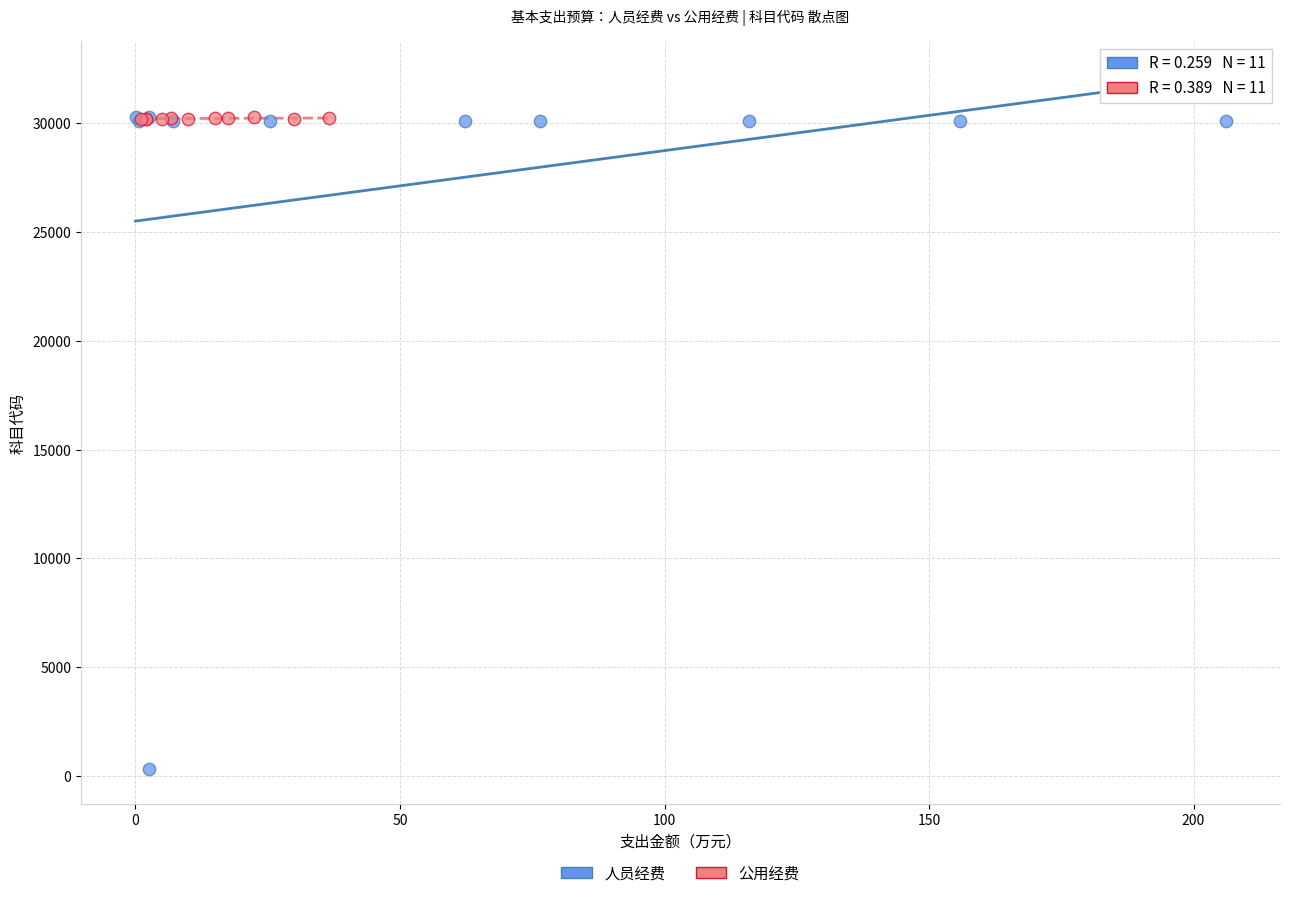

Which series has the largest Y range (max minus min)?

人员经费